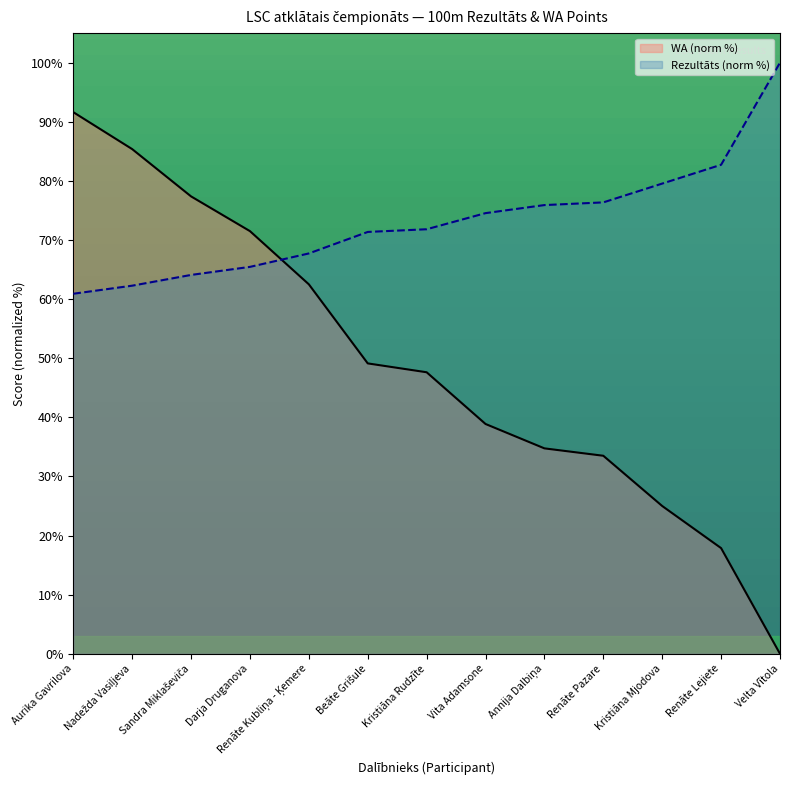

The value of WA (norm %) at Sandra Miklaševiča is 130.0. True or false?

False